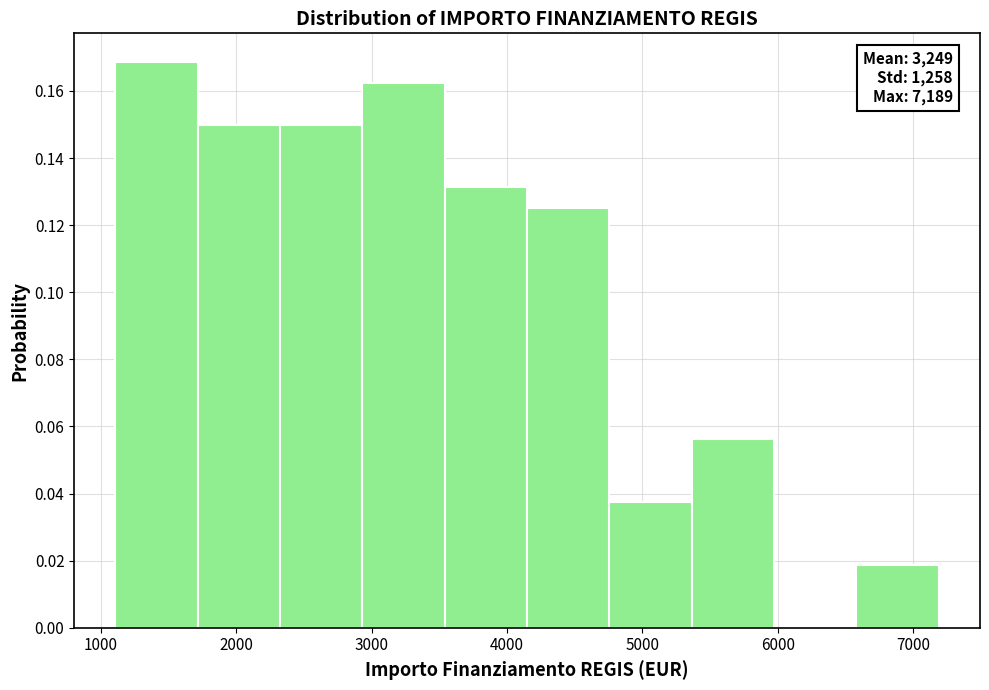

Over which range of the x-axis is the bar tallest?

1100 to 1700